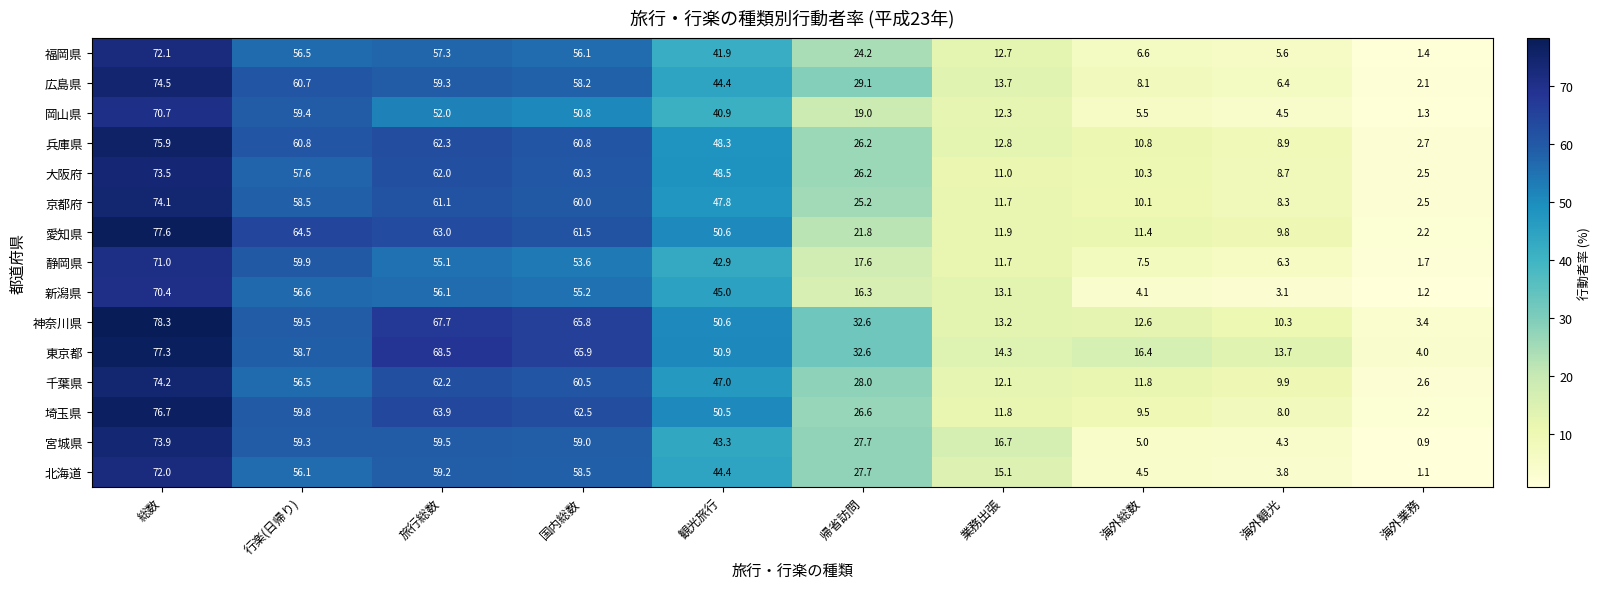

The value of 東京都 at 旅行総数 is 68.5. True or false?

True